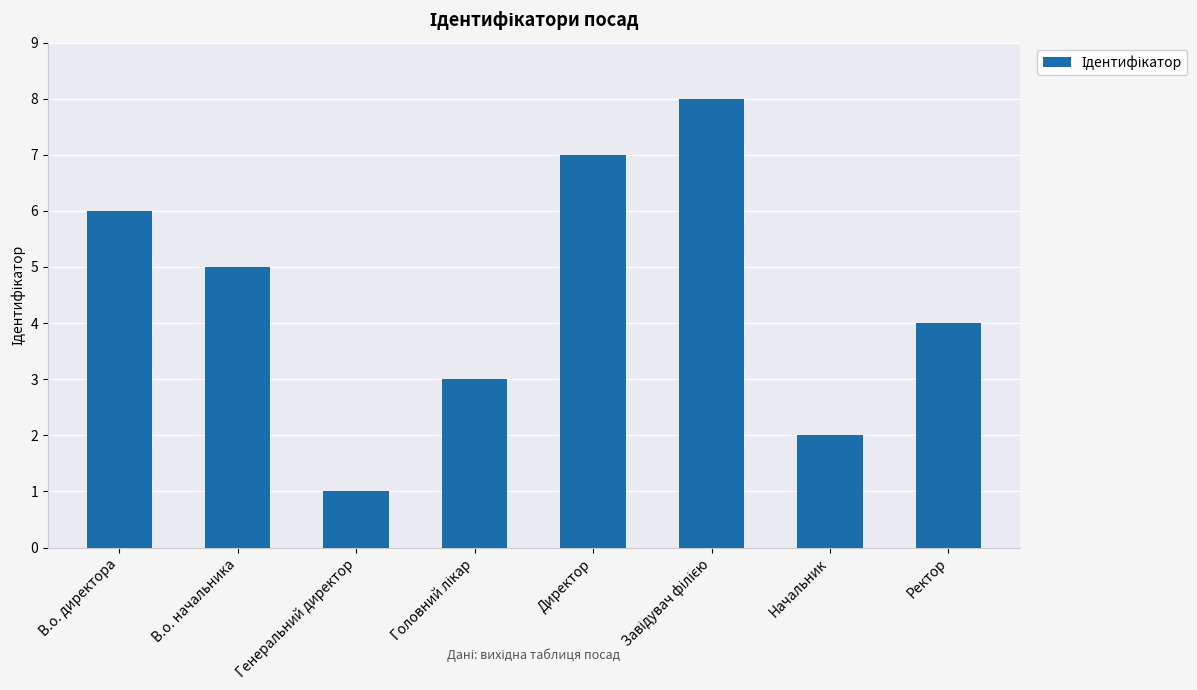

What is the maximum value shown in the chart?

8